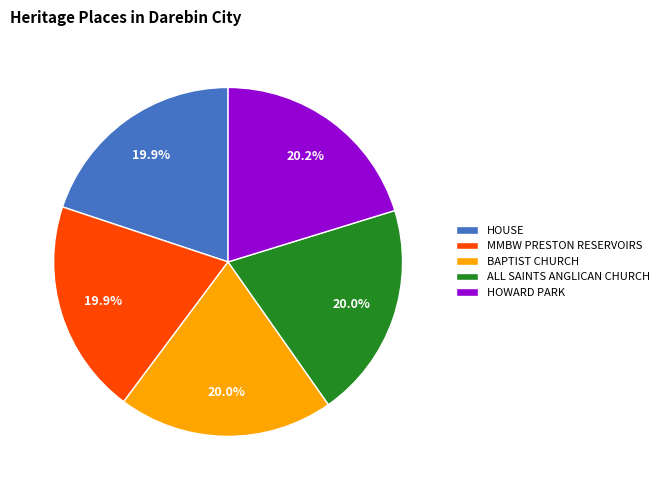

Approximately how many times larger is the value at BAPTIST CHURCH compared to ALL SAINTS ANGLICAN CHURCH?

1.0